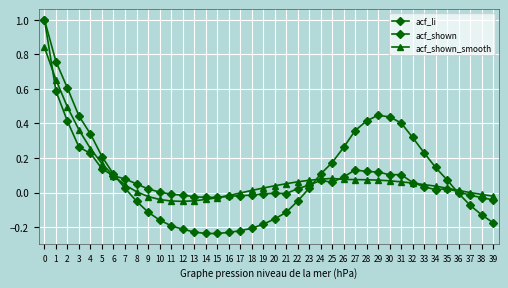

How many times do acf_shown and acf_li cross each other?

3